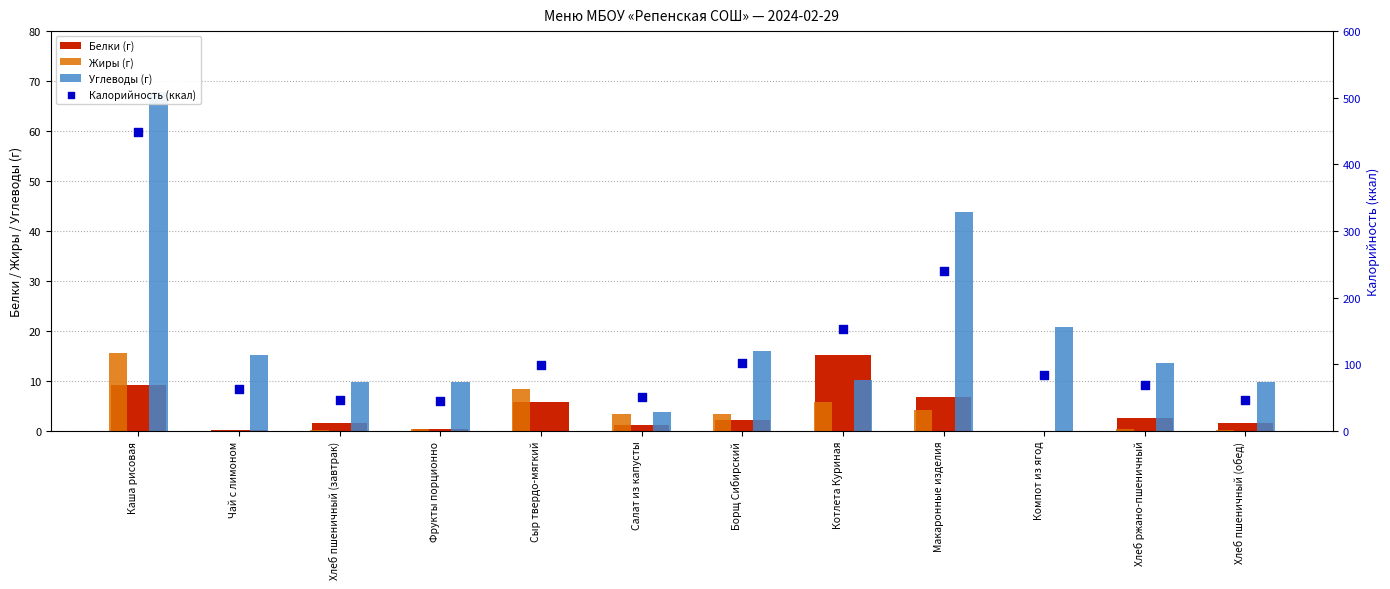

What is the total value across all series at Котлета Куриная?

185.0